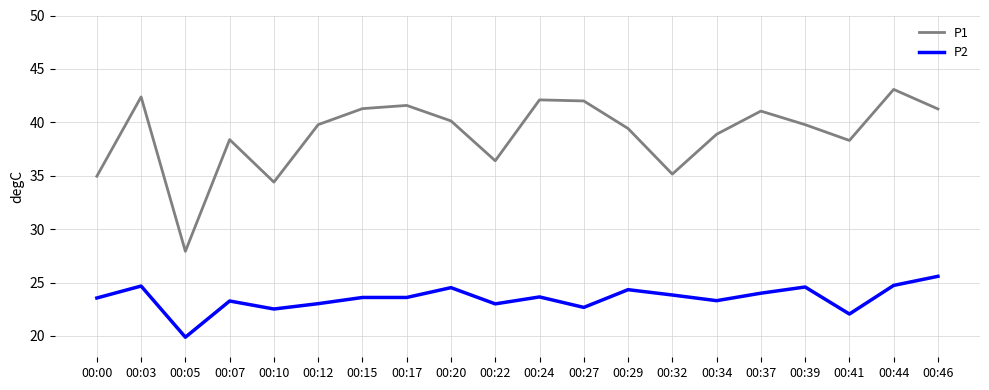

Rank the series by their average value, from highest to lowest.

P1, P2